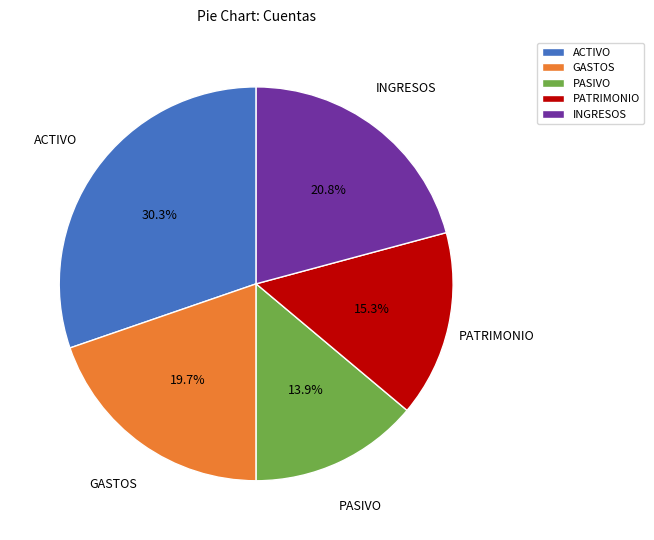

Which slice is the smallest?

PASIVO